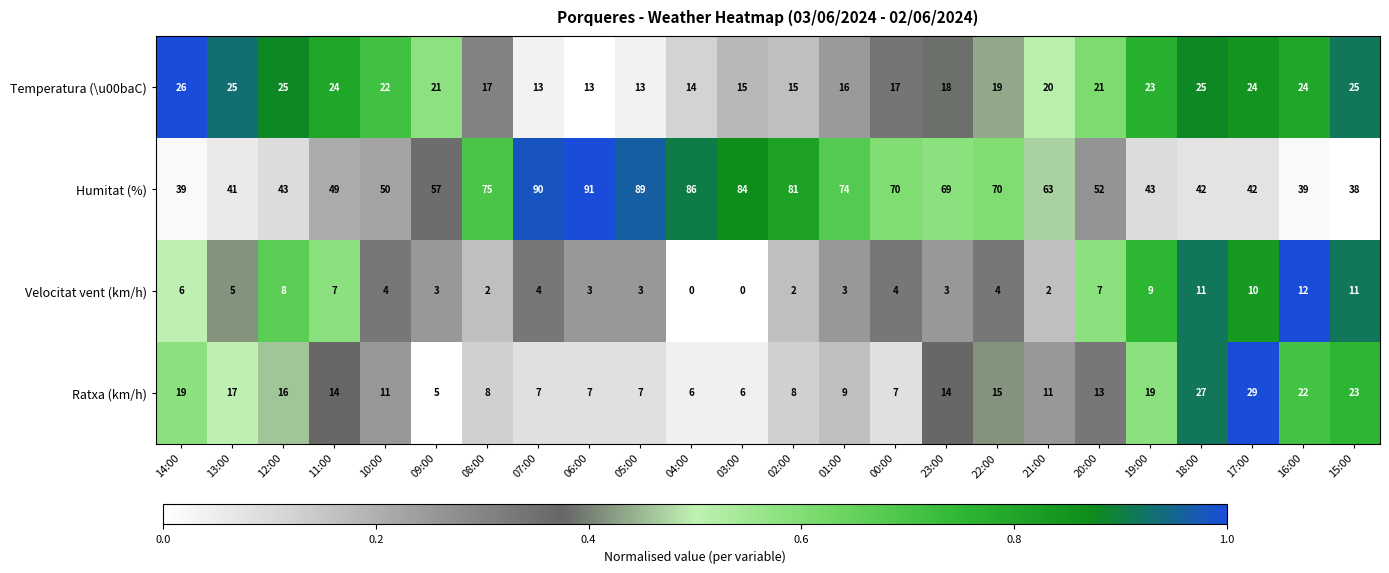

The value of Velocitat vent (km/h) at 05:00 is 3. True or false?

True